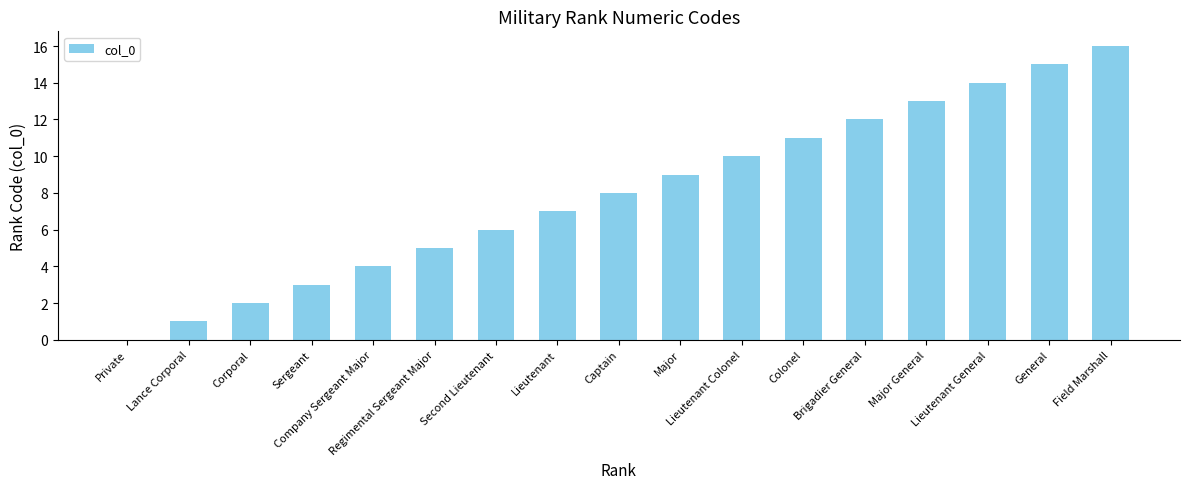

Reading left to right, list all the values displayed in this chart.

Private=0	Lance Corporal=1	Corporal=2	Sergeant=3	Company Sergeant Major=4	Regimental Sergeant Major=5	Second Lieutenant=6	Lieutenant=7	Captain=8	Major=9	Lieutenant Colonel=10	Colonel=11	Brigadier General=12	Major General=13	Lieutenant General=14	General=15	Field Marshall=16